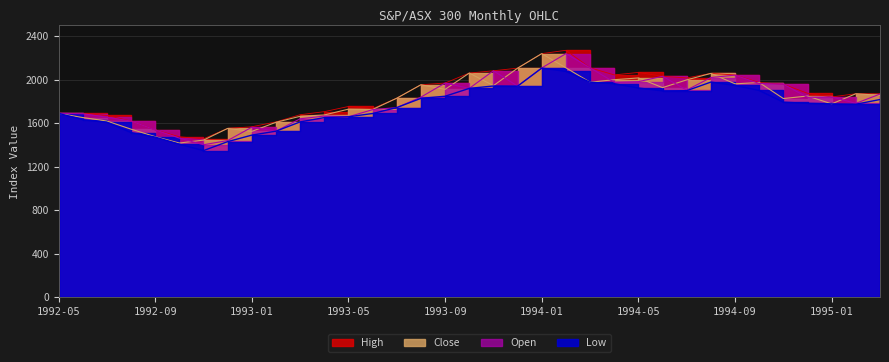

True or false: Close and Low cross at least once.

False